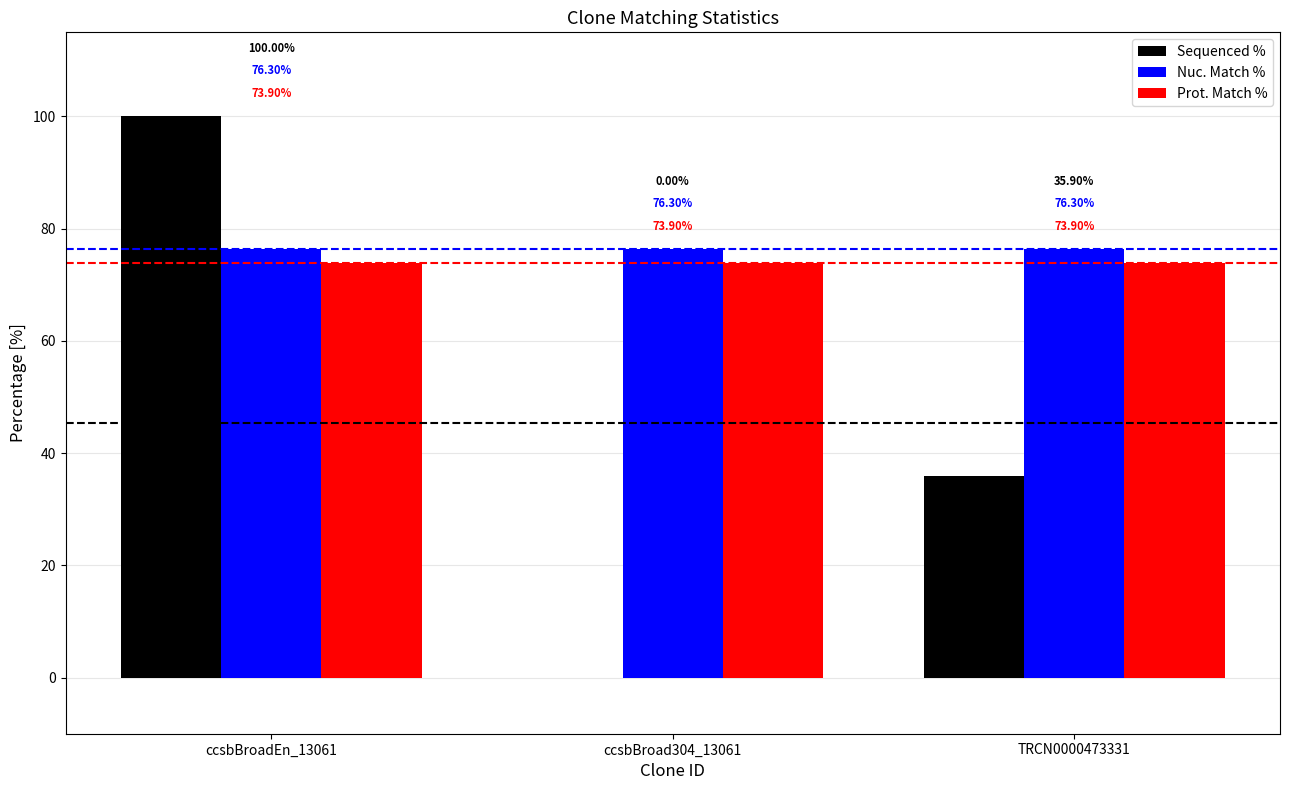

Between ccsbBroadEn_13061 and TRCN0000473331, which series saw the biggest shift?

Sequenced %